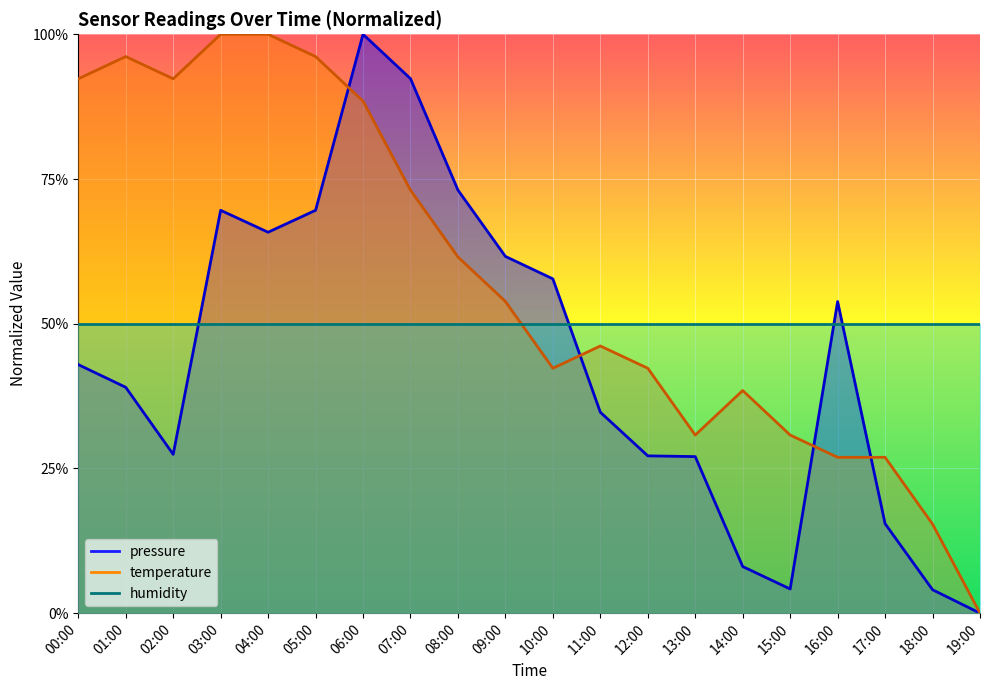

In pressure, how many points are lower than both neighbors (excluding endpoints)?

3